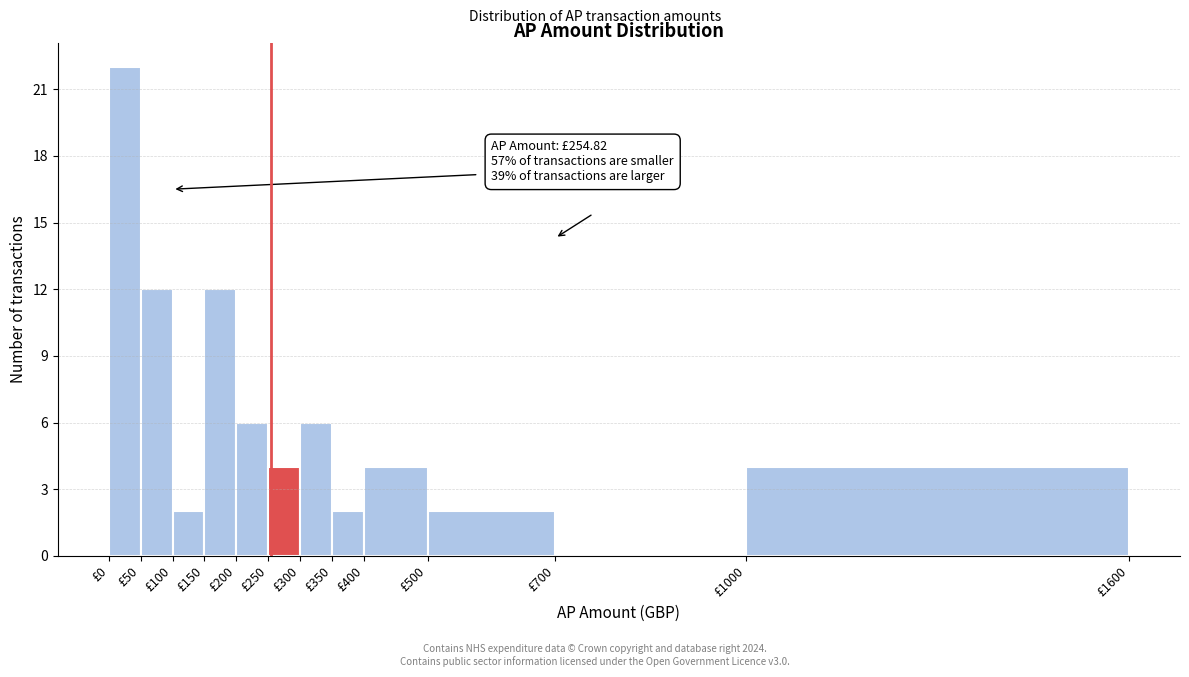

Which range on the x-axis has the tallest bar?

0 to 50